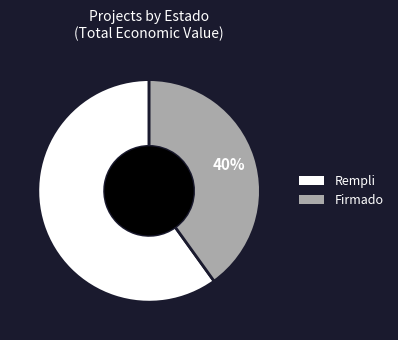

To the nearest percent, what is the average slice percentage?

50%